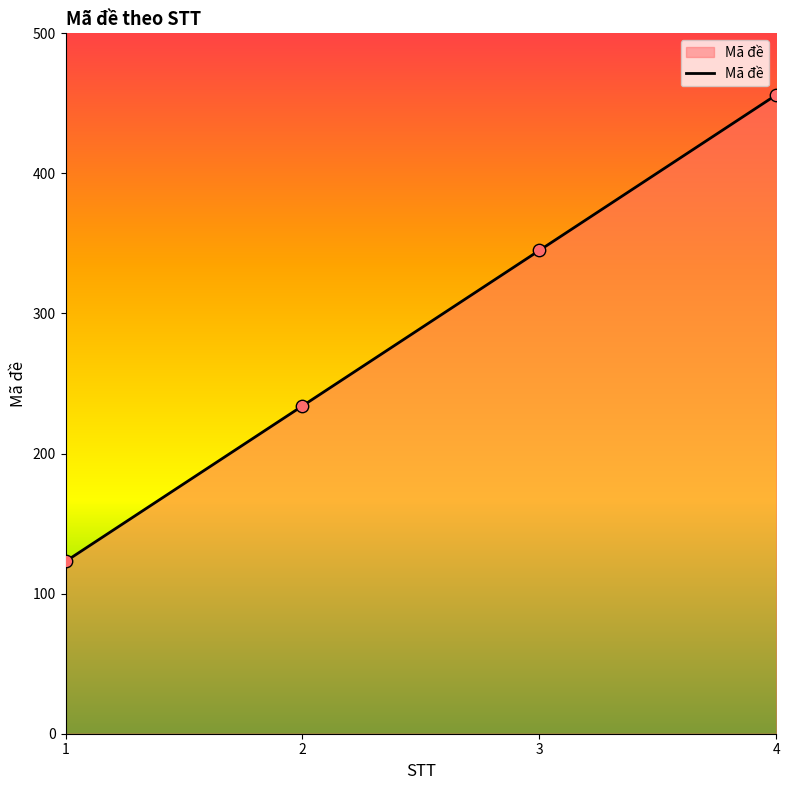

Between 1 and 2, which is larger?

2